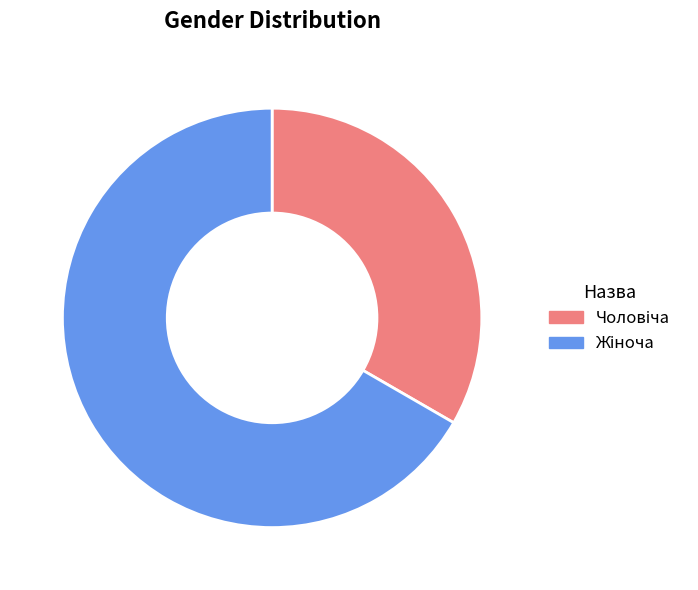

Does any single category account for the majority?

Yes